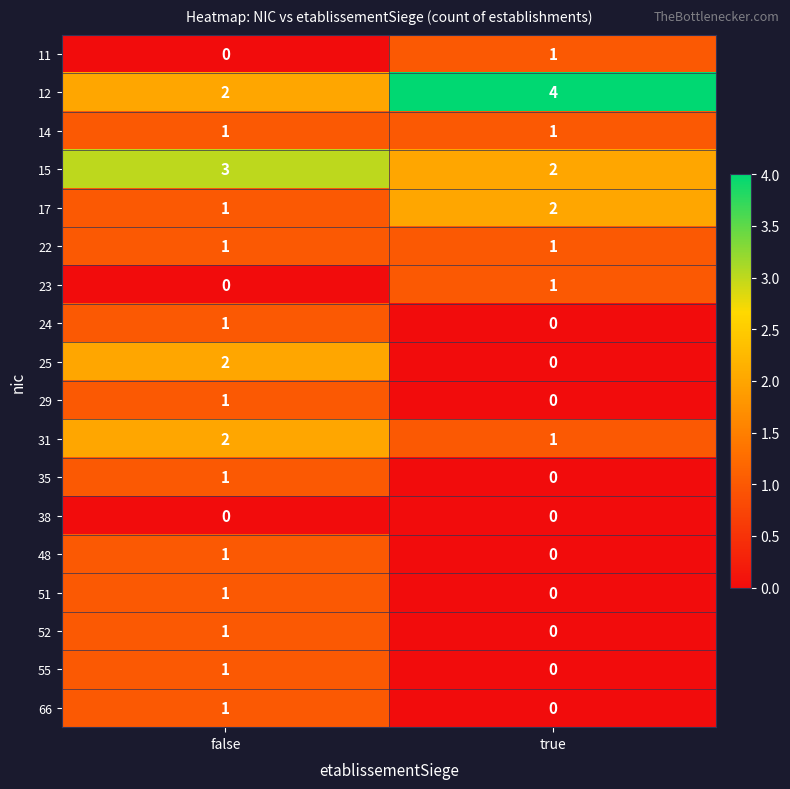

What is the difference between the highest and lowest values at true?

4